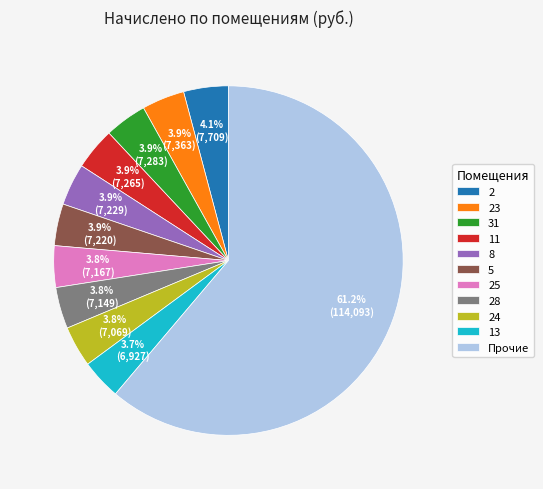

Which category has the biggest portion of the pie?

Прочие